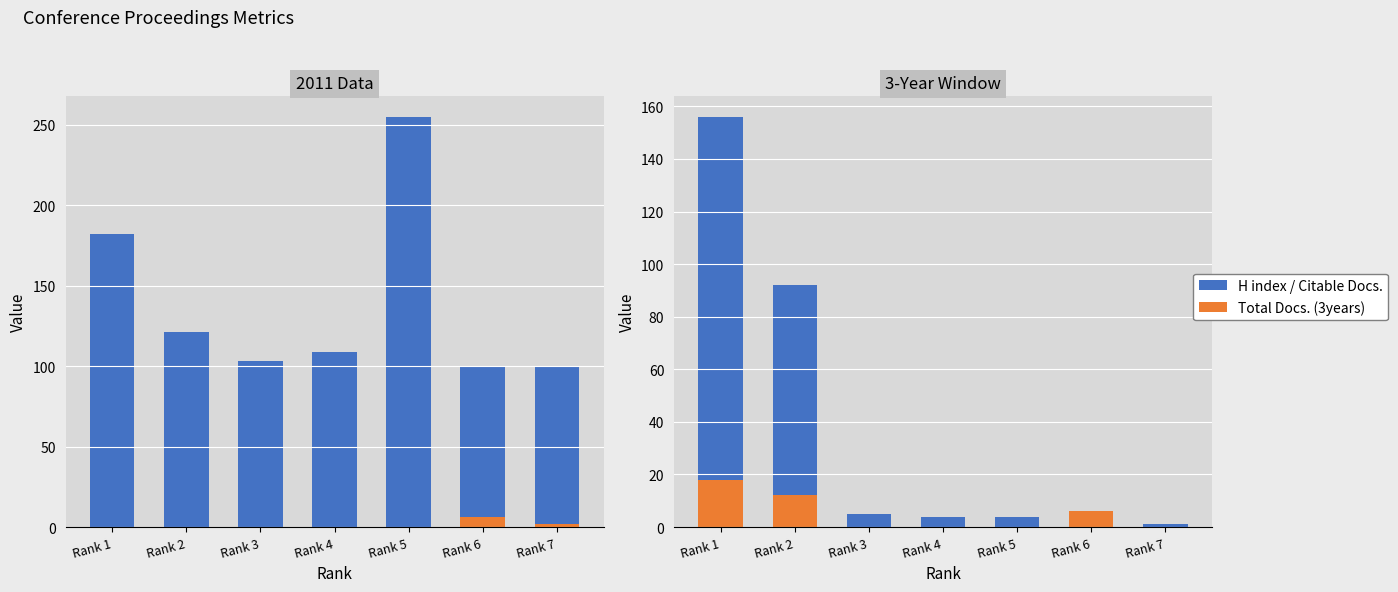

How many values in the H index series are below 109?

3